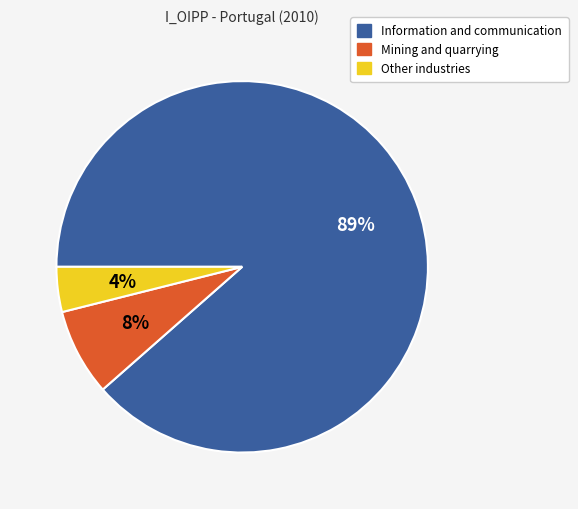

Rank the categories by value from highest to lowest.

Information and communication, Mining and quarrying, Other industries